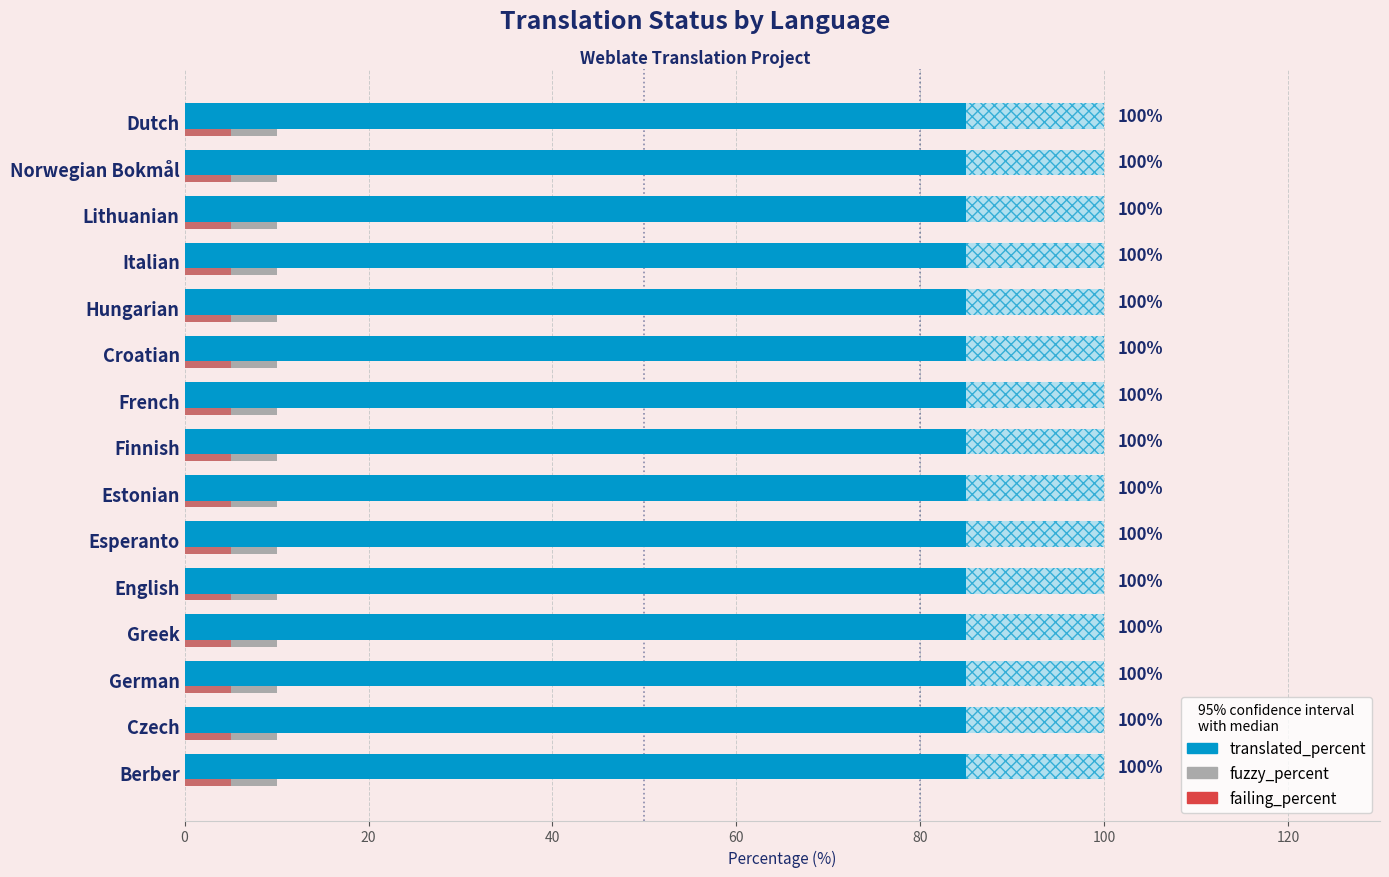

What is the maximum value for translated_percent?

100